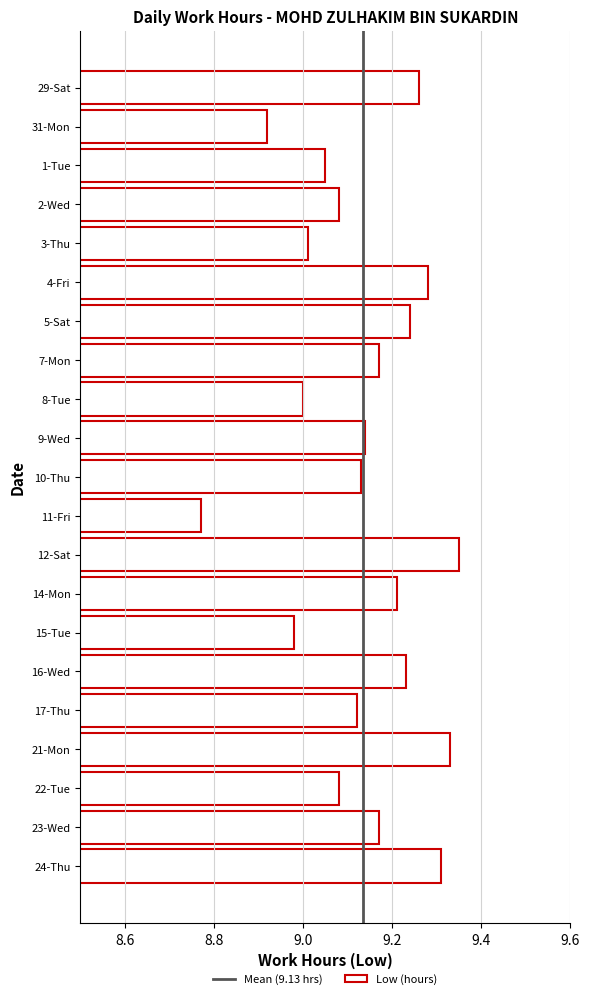

What is the label of the 7th bar from the bottom?

15-Tue